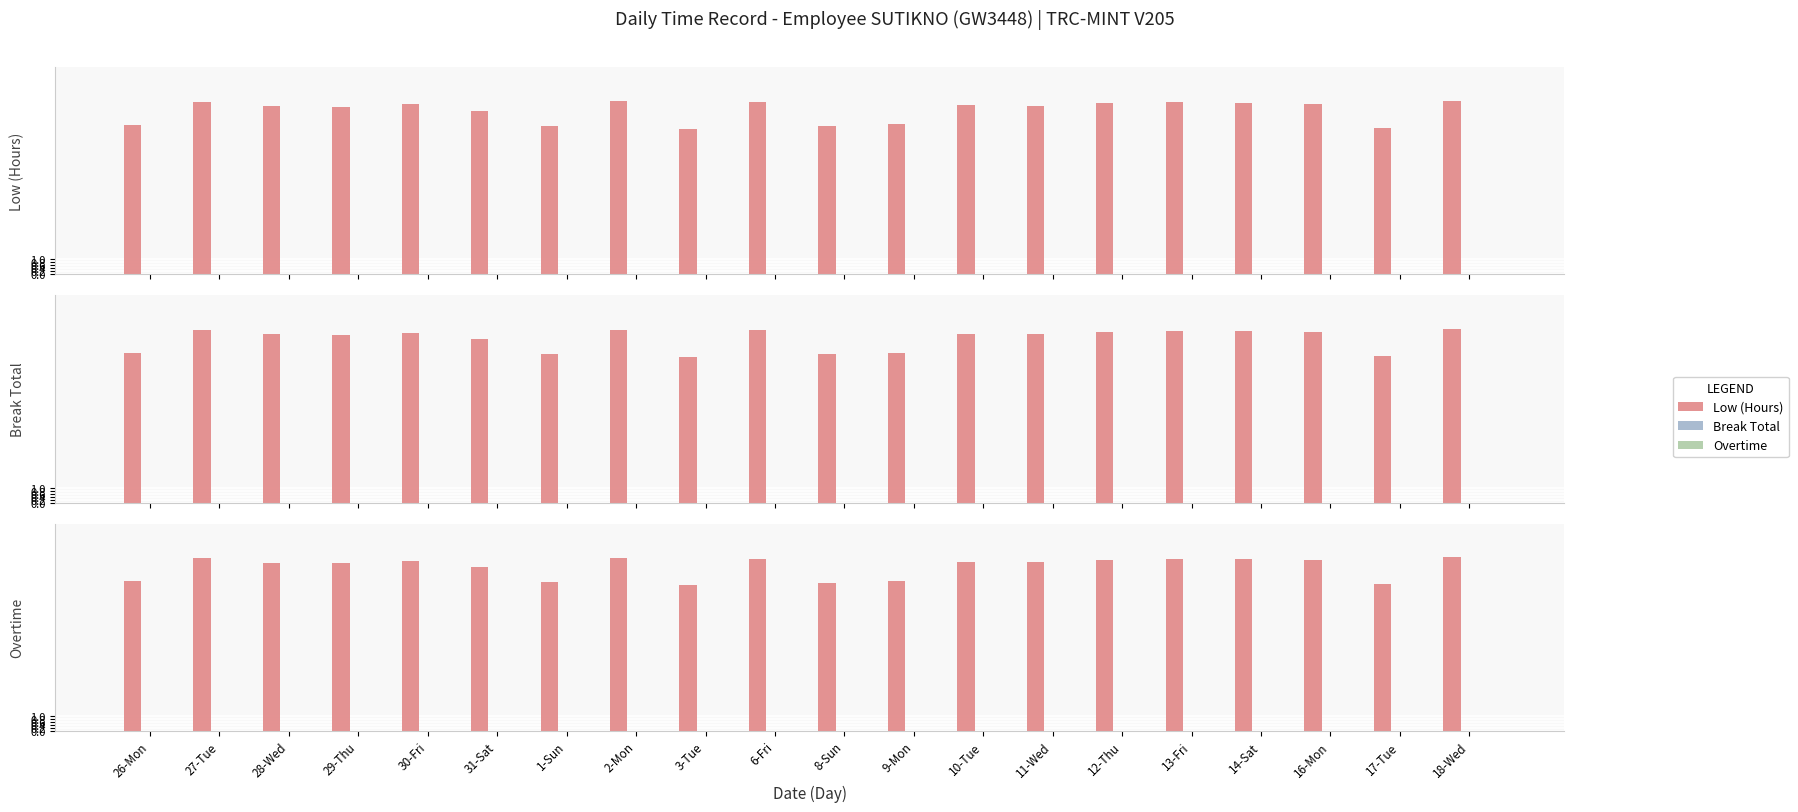

Which label corresponds to the smallest value in the chart?

26-Mon